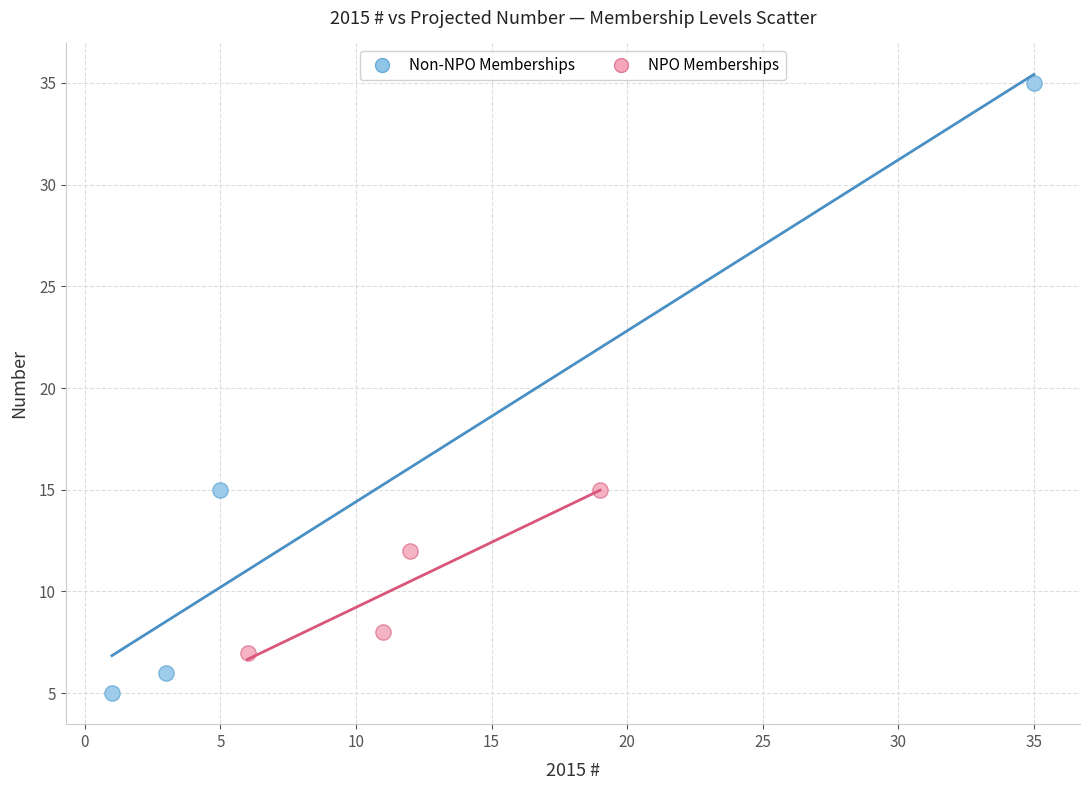

What are all the series names shown in the legend?

Non-NPO Memberships, NPO Memberships